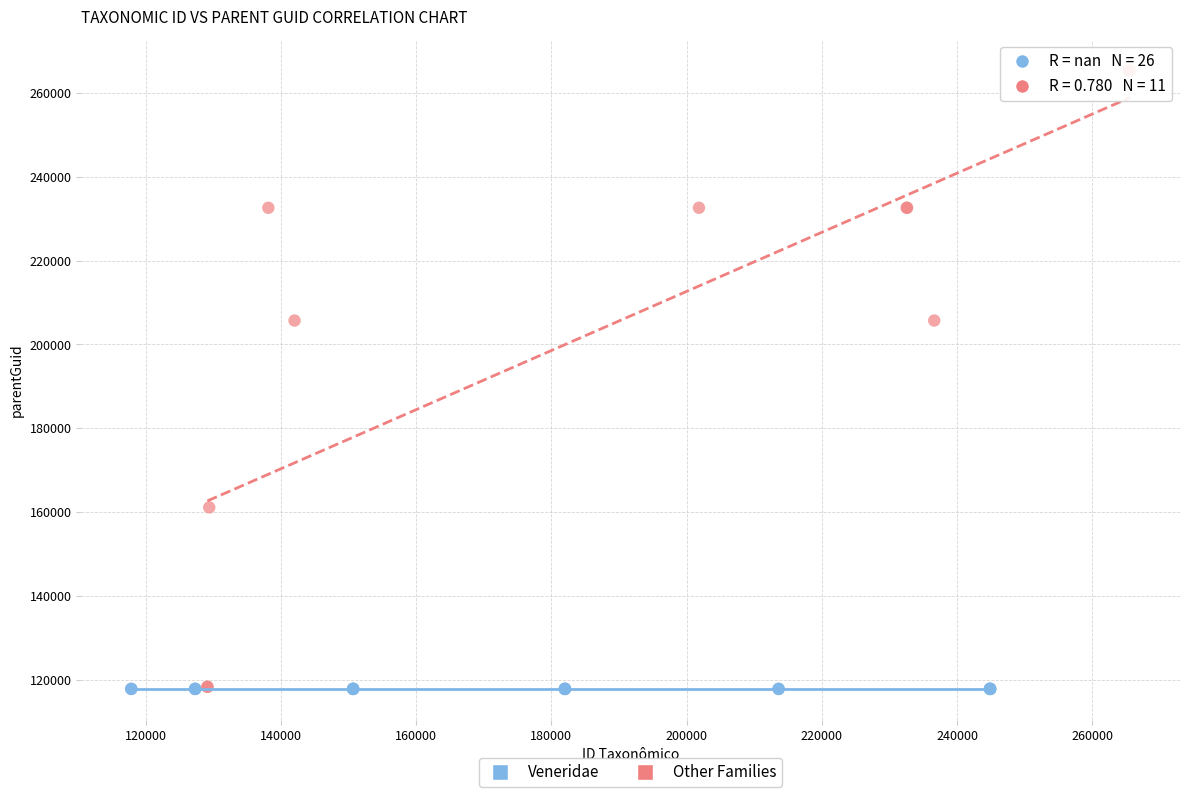

Which series contains the highest Y value?

Other Families